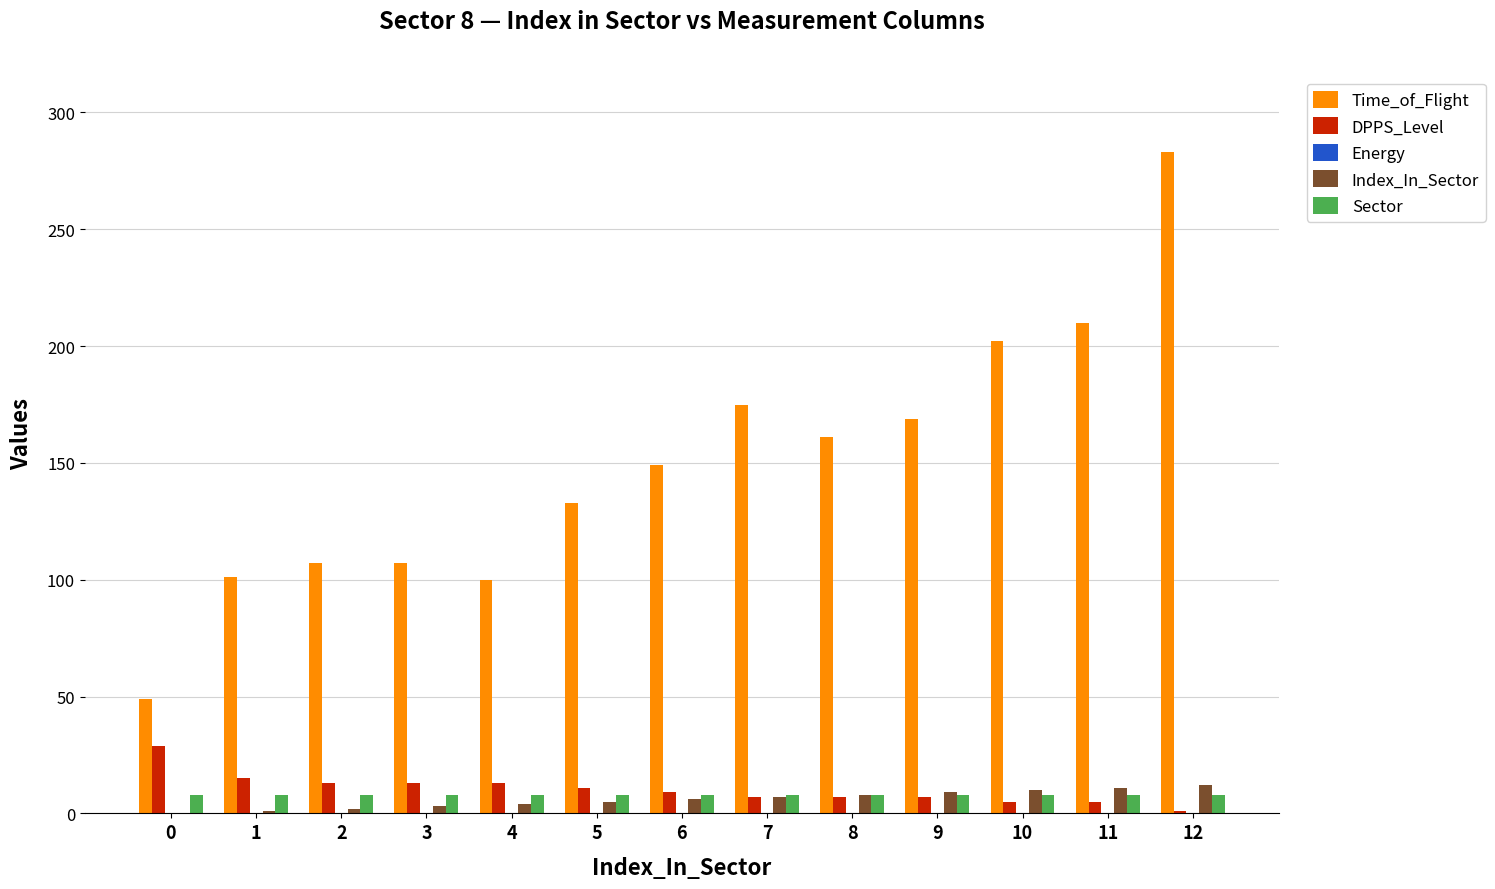

Which series changed the most between 1 and 7?

Time_of_Flight